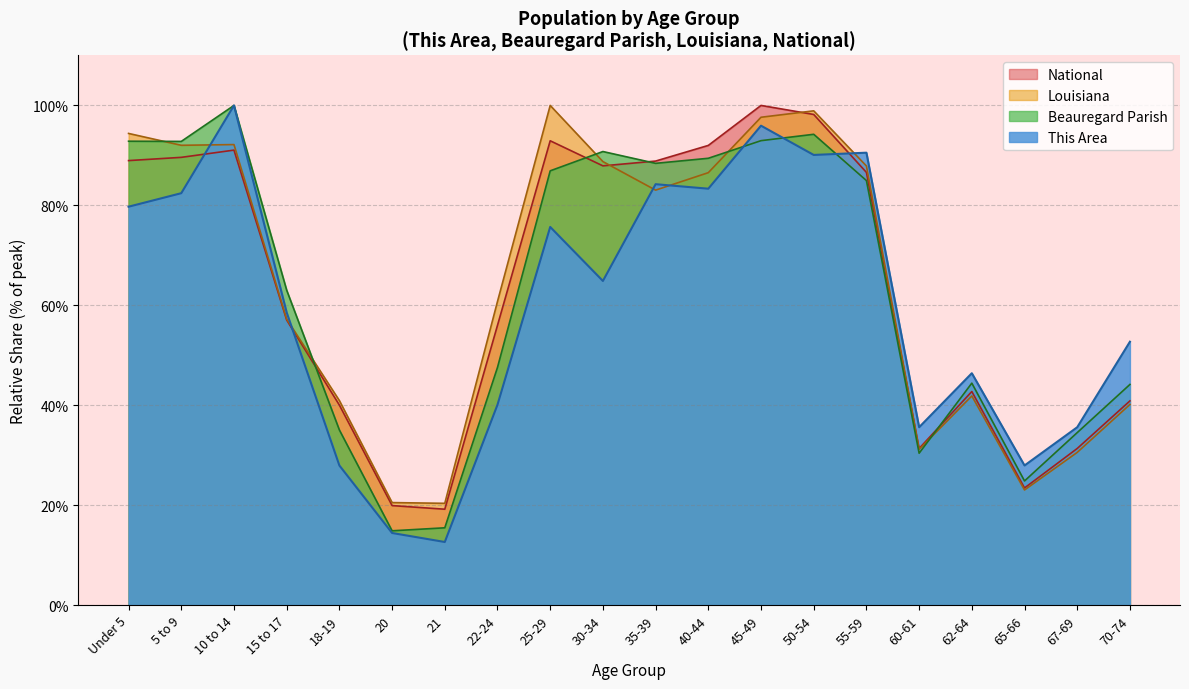

How many data points does each series have?

20